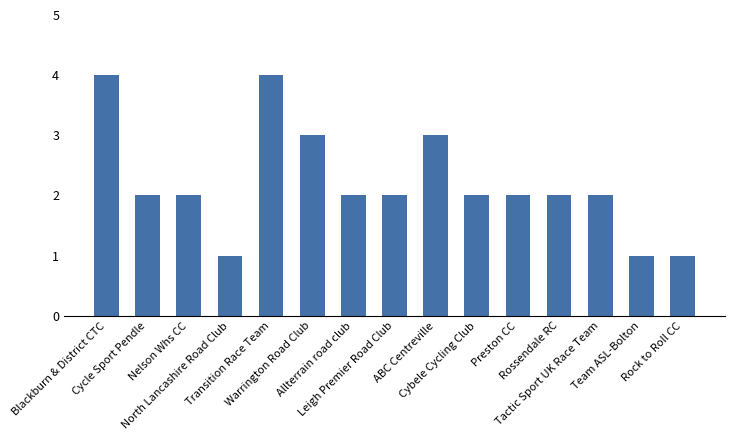

Approximately how many times larger is the value at Cycle Sport Pendle compared to Leigh Premier Road Club?

1.0